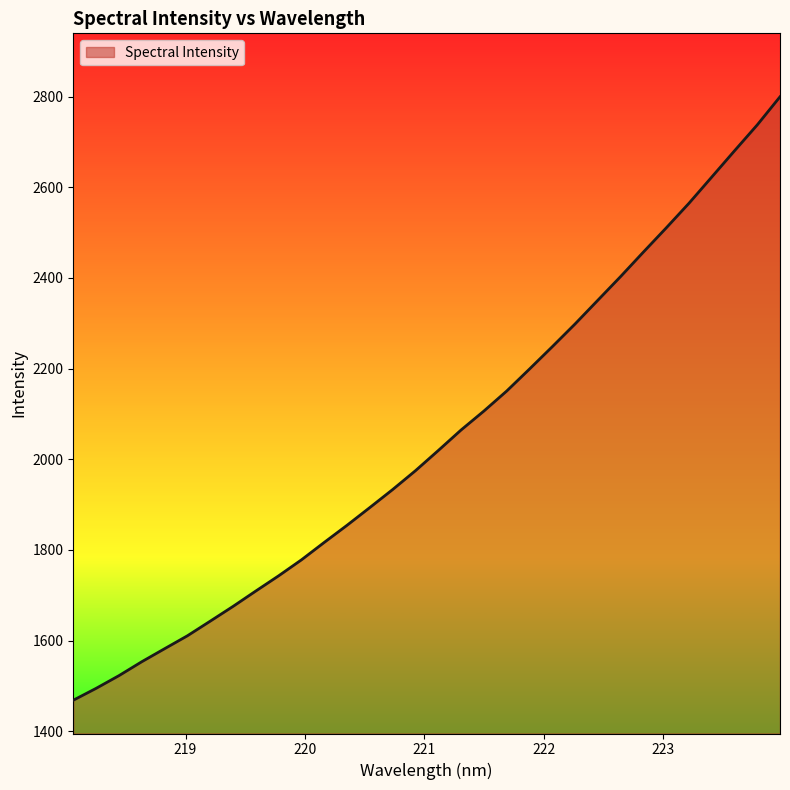

What is the greatest value displayed?

2799.8